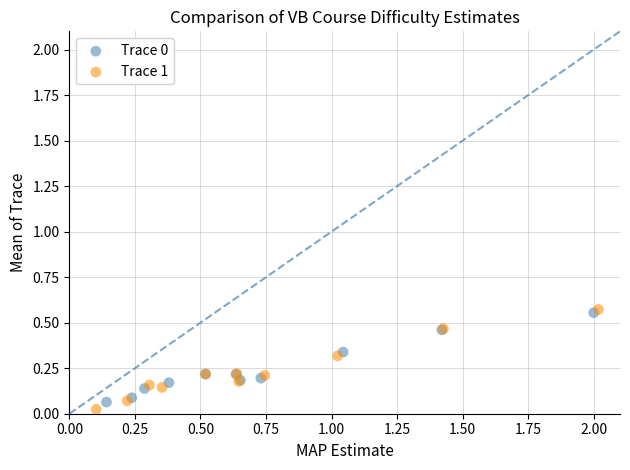

Which series has the widest spread of Y values?

Trace 1